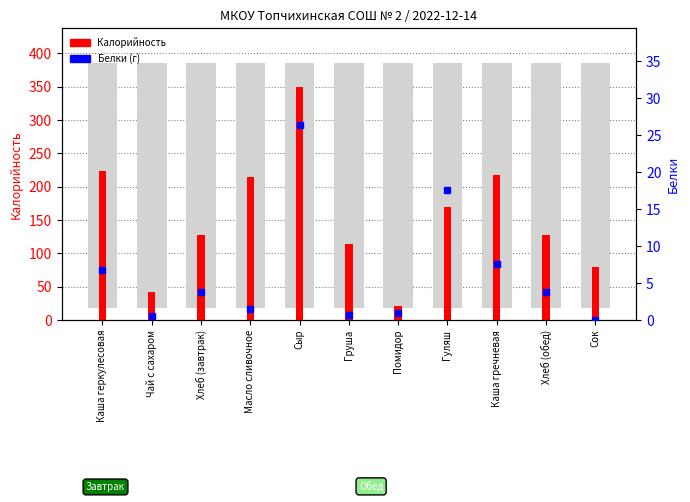

How many bars are there in each group?

2